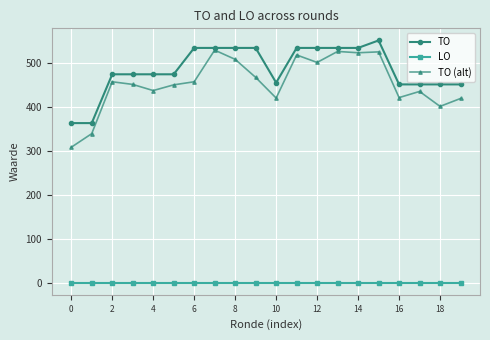

How many data points in TO are above 474?

9